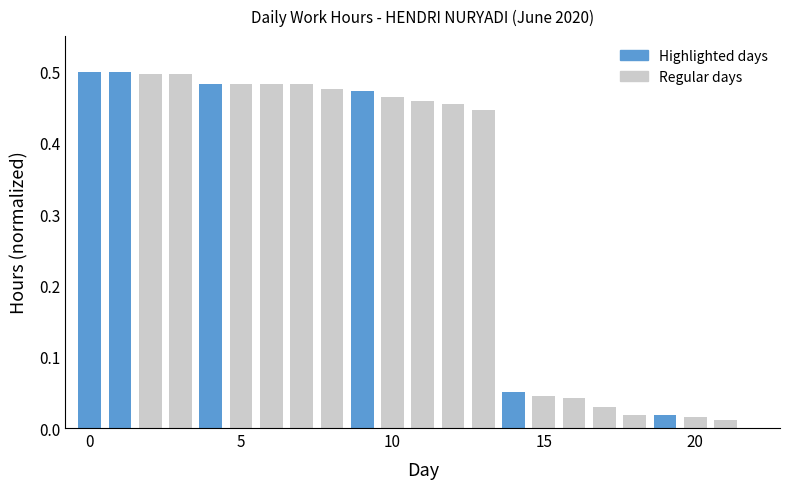

What is the sum of all values?

6.9